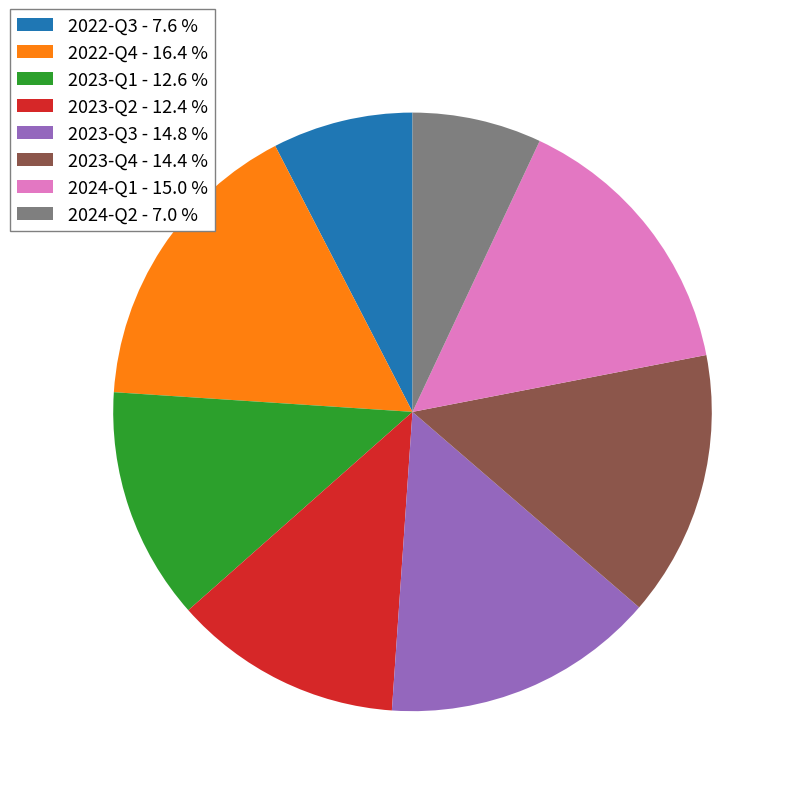

Between 2024-Q1 - 15.0 % and 2024-Q2 - 7.0 %, which is larger?

2024-Q1 - 15.0 %